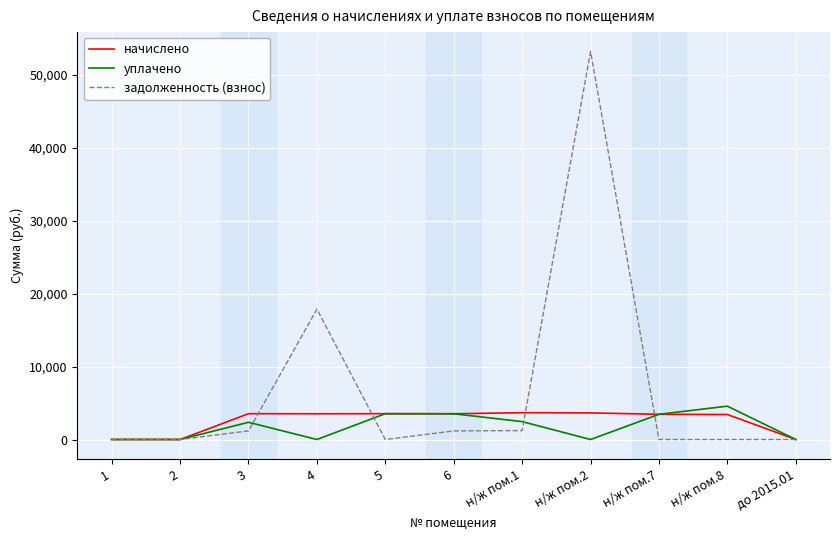

The задолженность (взнос) series shows 28604.9 at до 2015.01. True or false?

False